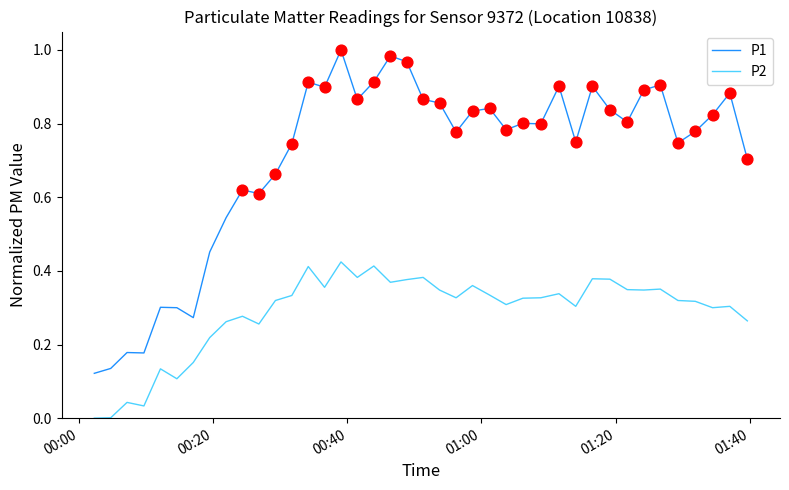

True or false: P2 and P1 intersect in this chart.

False